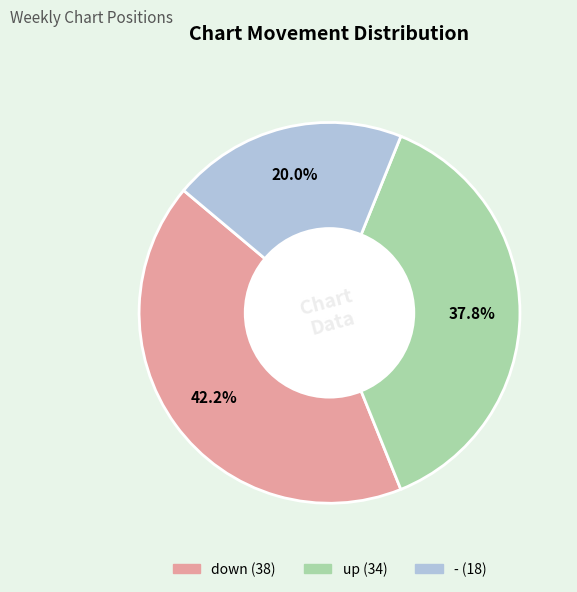

How many slices are in this pie chart?

3